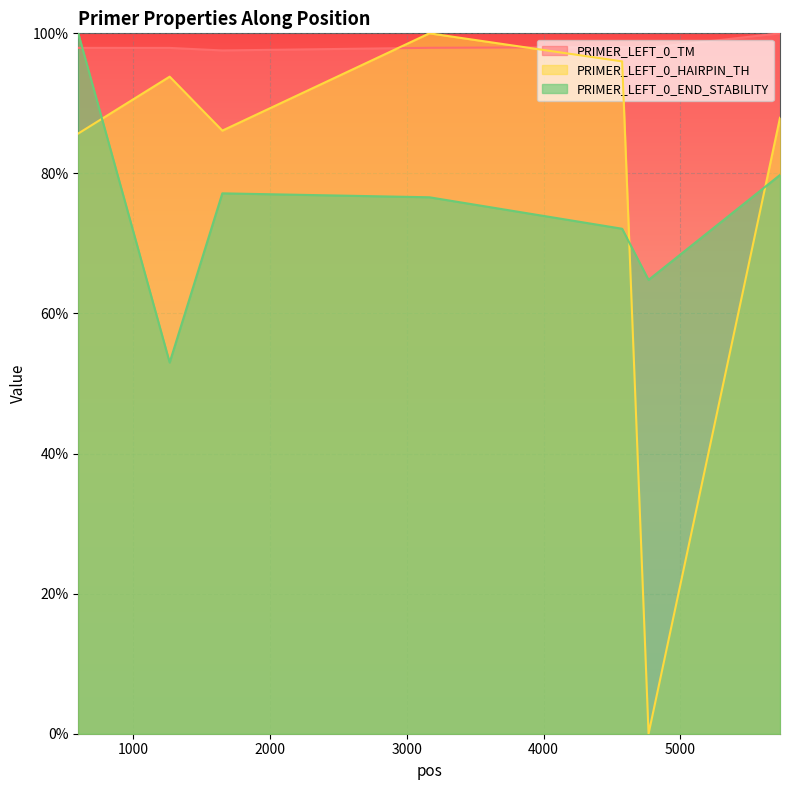

Reading left to right, extract all data points from this chart.

PRIMER_LEFT_0_TM: 598=97.9	1266=97.9	1651=97.6	3165=97.9	4574=98.0	4767=97.9	5728=100.0
PRIMER_LEFT_0_HAIRPIN_TH: 598=85.7	1266=93.8	1651=86.1	3165=100.0	4574=96.0	4767=0.0	5728=87.9
PRIMER_LEFT_0_END_STABILITY: 598=100.0	1266=53.0	1651=77.2	3165=76.6	4574=72.1	4767=64.8	5728=79.8